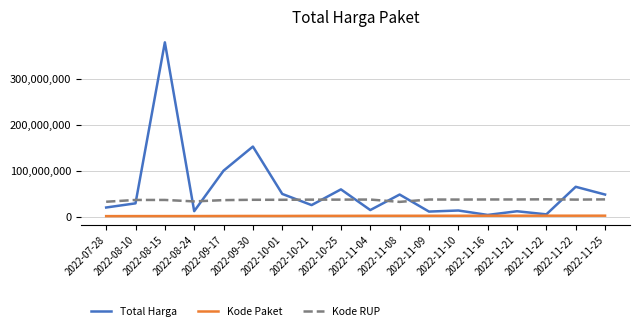

Rank the series by their maximum value, from lowest to highest.

Kode Paket, Kode RUP, Total Harga